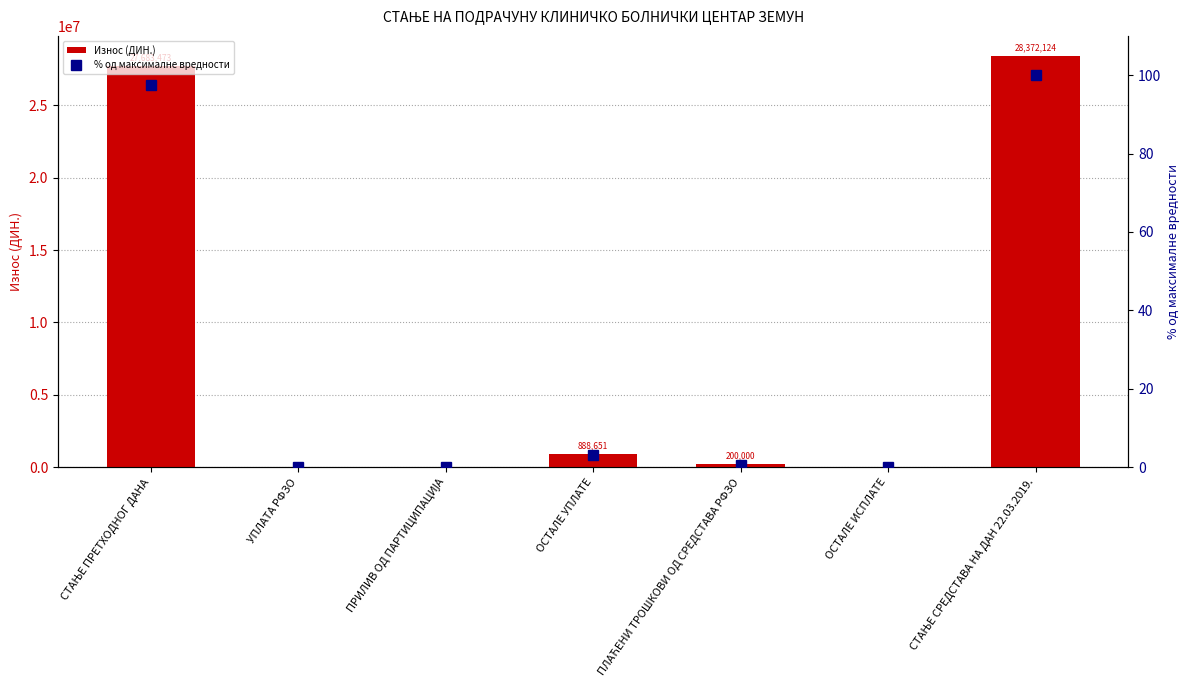

Reading left to right, what are all the values shown in this chart?

Износ (ДИН.): СТАЊЕ ПРЕТХОДНОГ ДАНА=27683473.0	УПЛАТА РФЗО=0.0	ПРИЛИВ ОД ПАРТИЦИПАЦИЈА=0.0	ОСТАЛЕ УПЛАТЕ=888650.9	ПЛАЋЕНИ ТРОШКОВИ ОД СРЕДСТАВА РФЗО=200000.0	ОСТАЛЕ ИСПЛАТЕ=0.0	СТАЊЕ СРЕДСТАВА НА ДАН 22.03.2019.=28372123.8
% од максималне вредности: СТАЊЕ ПРЕТХОДНОГ ДАНА=97.6	УПЛАТА РФЗО=0.0	ПРИЛИВ ОД ПАРТИЦИПАЦИЈА=0.0	ОСТАЛЕ УПЛАТЕ=3.1	ПЛАЋЕНИ ТРОШКОВИ ОД СРЕДСТАВА РФЗО=0.7	ОСТАЛЕ ИСПЛАТЕ=0.0	СТАЊЕ СРЕДСТАВА НА ДАН 22.03.2019.=100.0